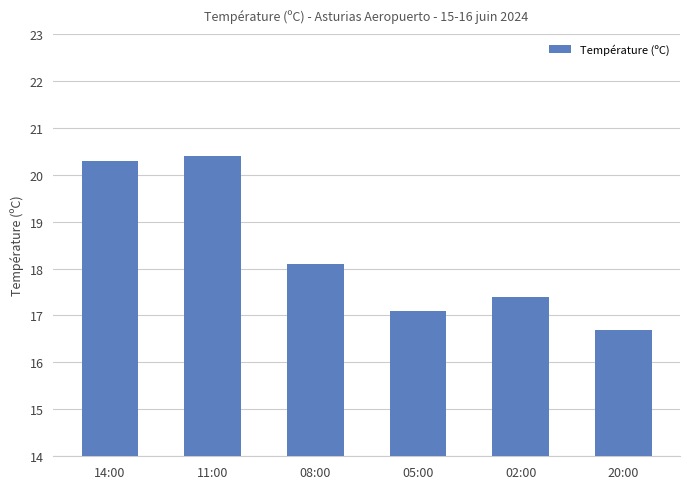

What is the average value?

18.3